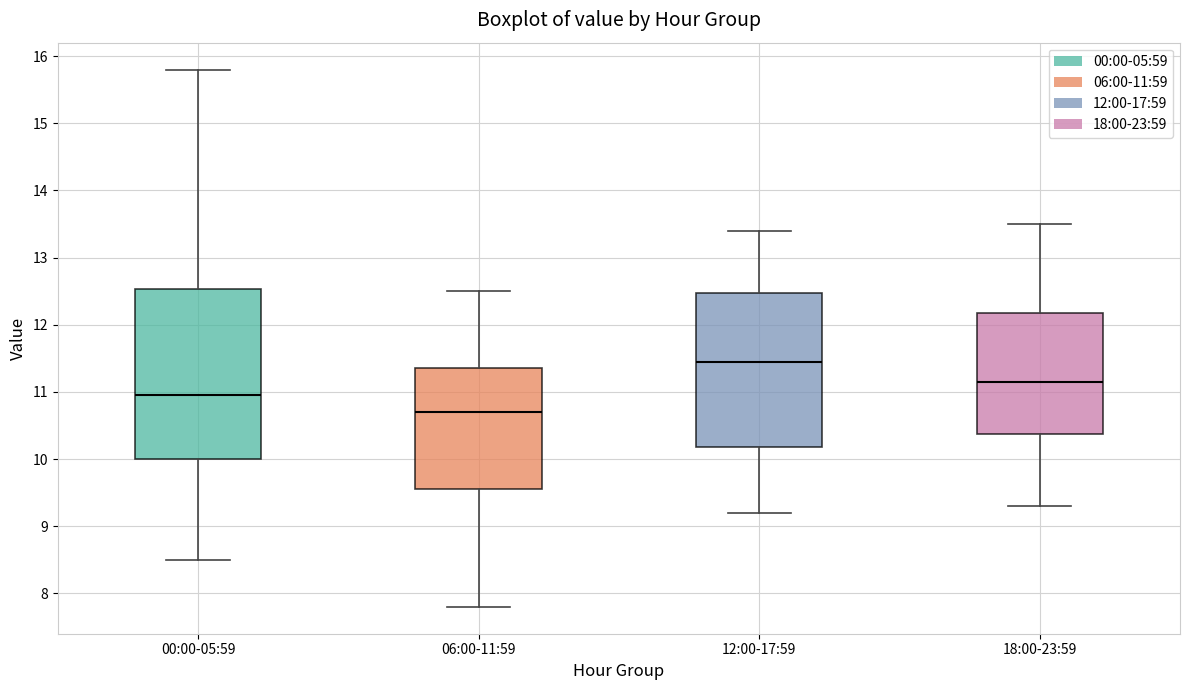

Reading left to right, transcribe this box plot: for each box, give where its median line is, the range the box spans, and where its two whiskers end, as read against the y-axis. The values are not printed on the chart, so give them approximately, as read against the axis.

00:00-05:59: median 11.0, box 10.0 to 12.5, whiskers 8.5 to 15.8
06:00-11:59: median 10.7, box 9.6 to 11.4, whiskers 7.8 to 12.5
12:00-17:59: median 11.5, box 10.2 to 12.5, whiskers 9.2 to 13.4
18:00-23:59: median 11.2, box 10.4 to 12.2, whiskers 9.3 to 13.5